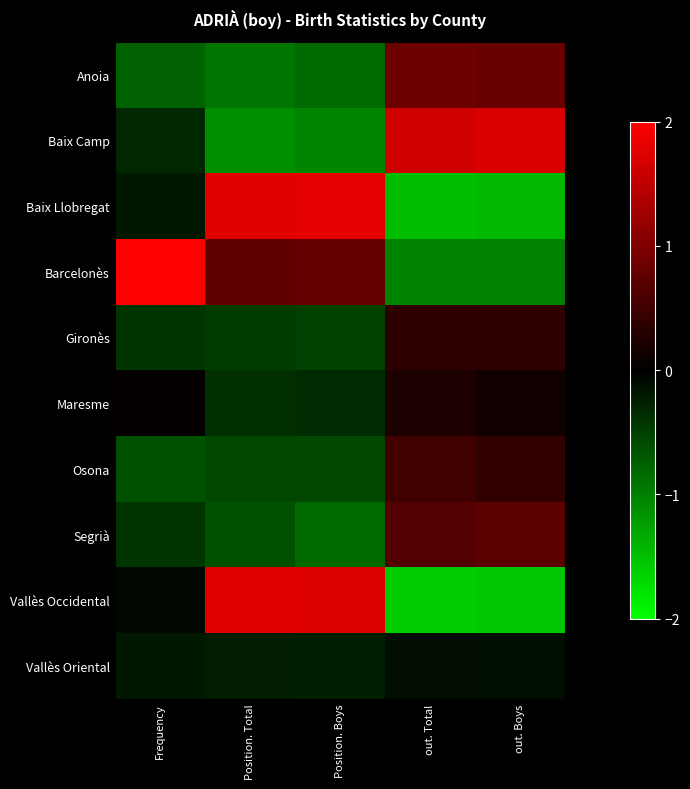

At which category is the sum across all series the highest?

Position. Boys